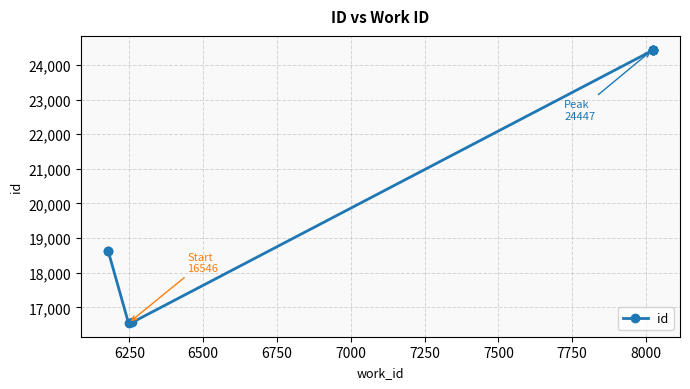

True or false: the data shows 24447 at 8000.

True